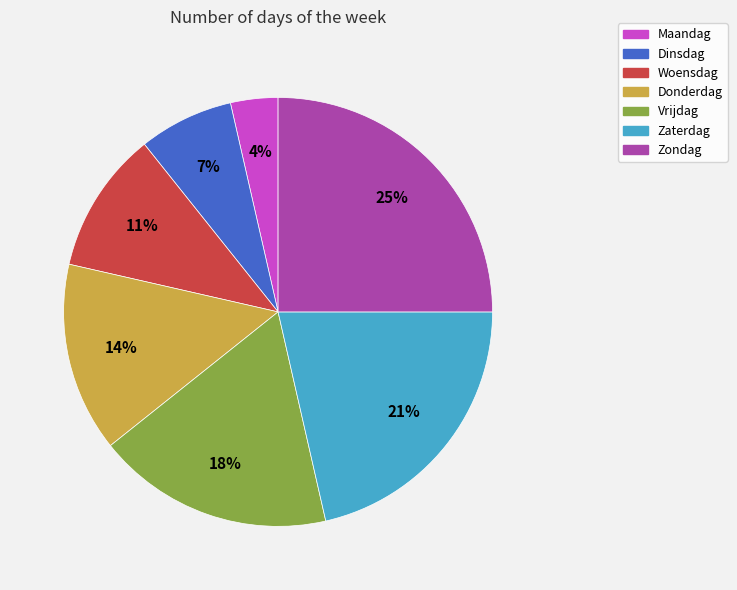

To the nearest percent, what is the difference between the largest and smallest slice percentages?

21%